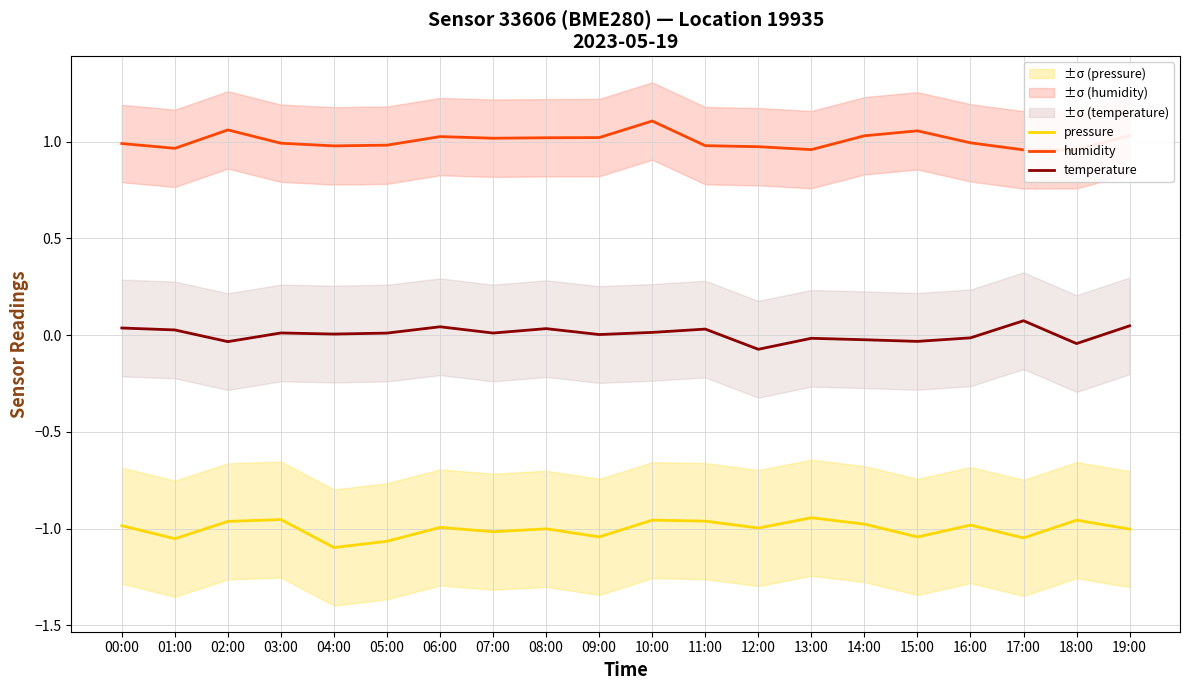

At which label does pressure reach its peak?

13:00